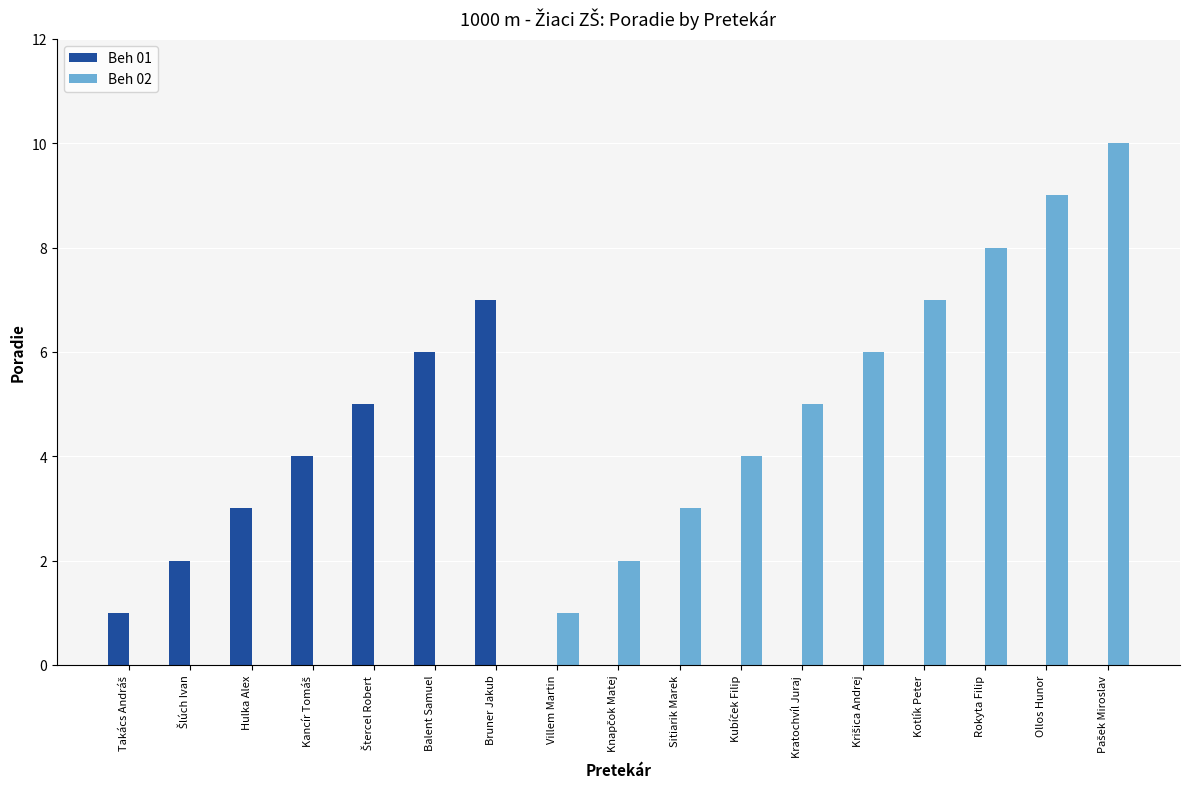

Which series has the largest total across all categories?

Beh 02